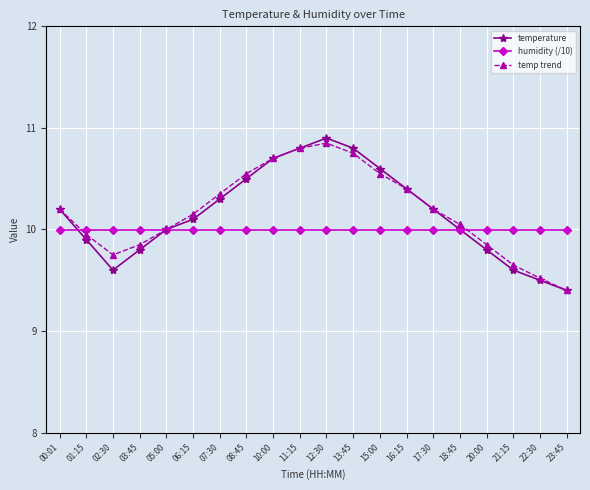

At which label does temp trend first exceed 10?

00:01